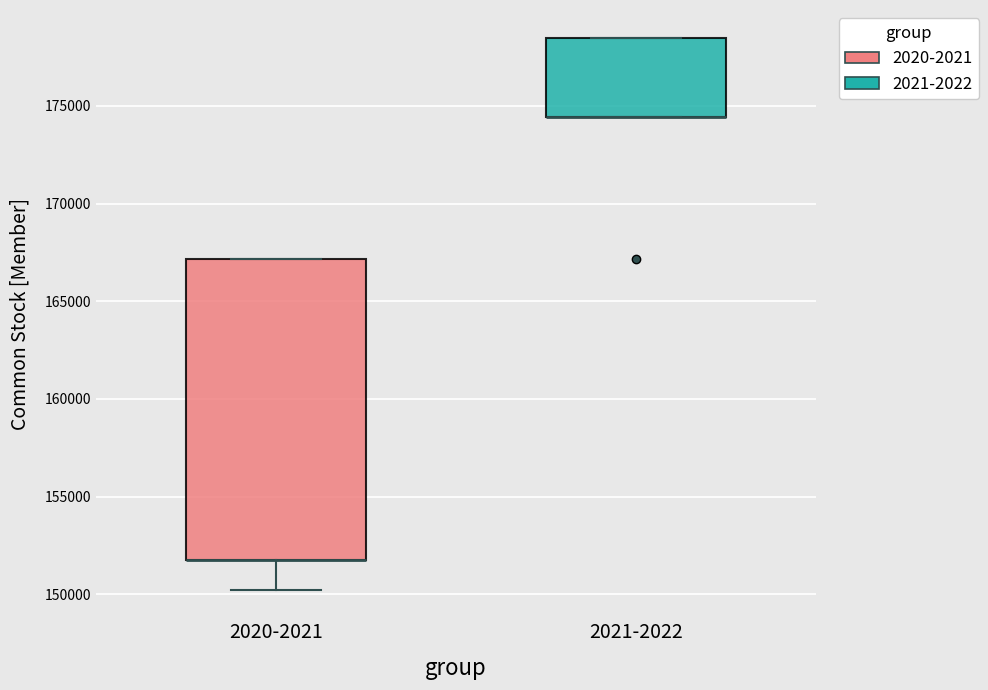

Reading left to right, read every box against the y-axis: the position of its median line, the range the box covers, and the ends of its whiskers. The values are not printed on the chart, so give them approximately, as read against the axis.

2020-2021: median 152000 (drawn on the box's lower edge), box 152000 to 167000, whiskers 150000 to 167000
2021-2022: median 174500 (drawn on the box's lower edge), box 174500 to 178500, whiskers 174500 to 178500